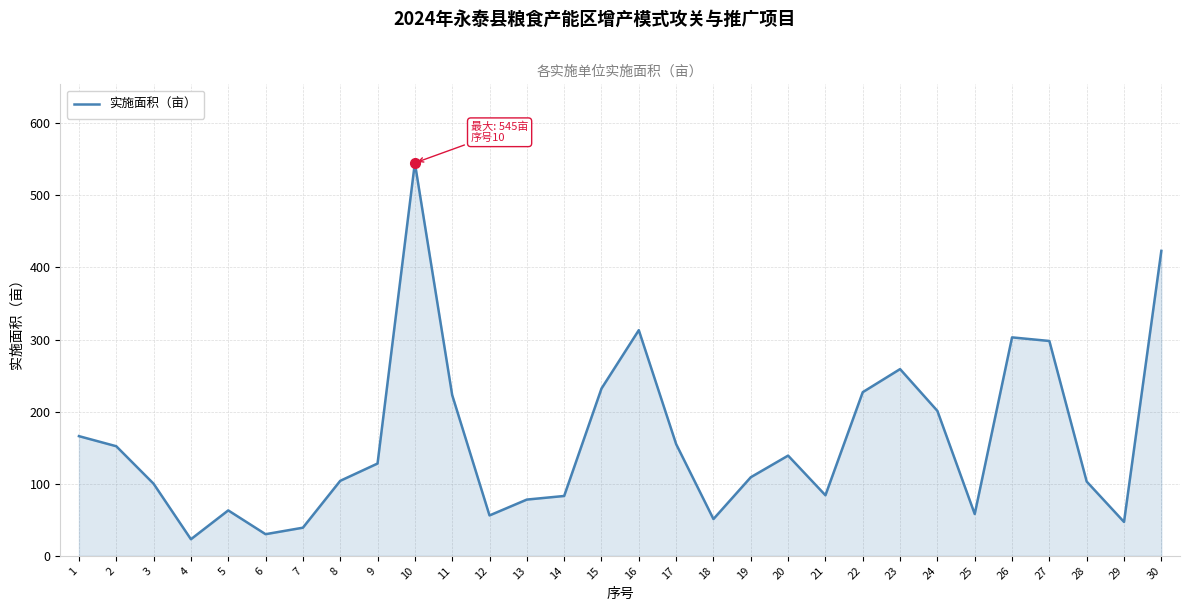

What is the maximum value shown in the chart?

545